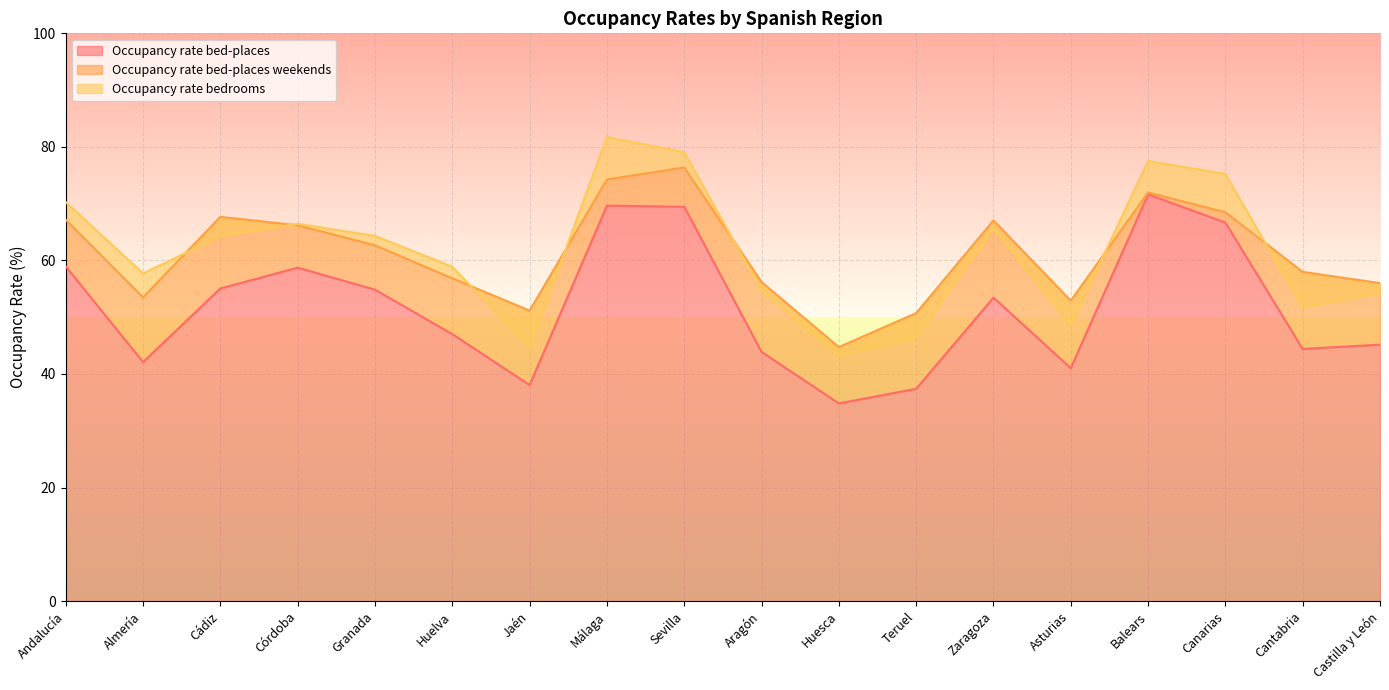

Is the value of Occupancy rate bed-places at Teruel greater than the value of Occupancy rate bed-places weekends at Sevilla?

No